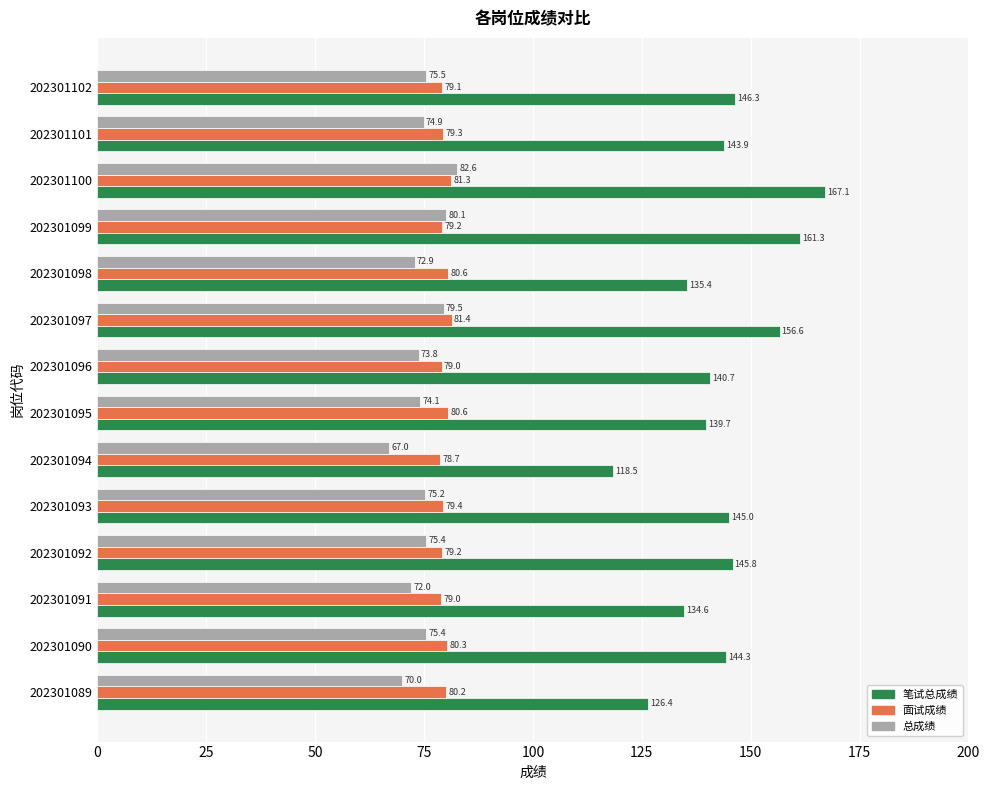

At how many categories does at least one series exceed 124?

13